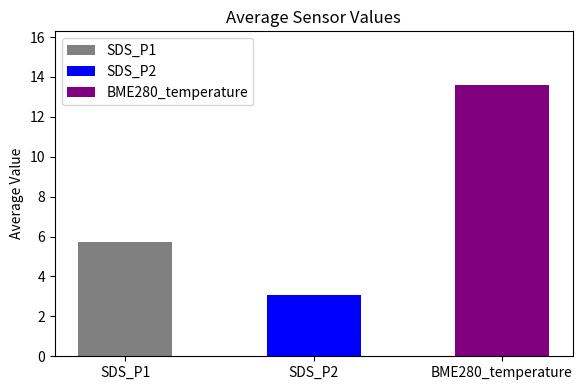

What is the label of the 2nd bar from the right?

SDS_P2